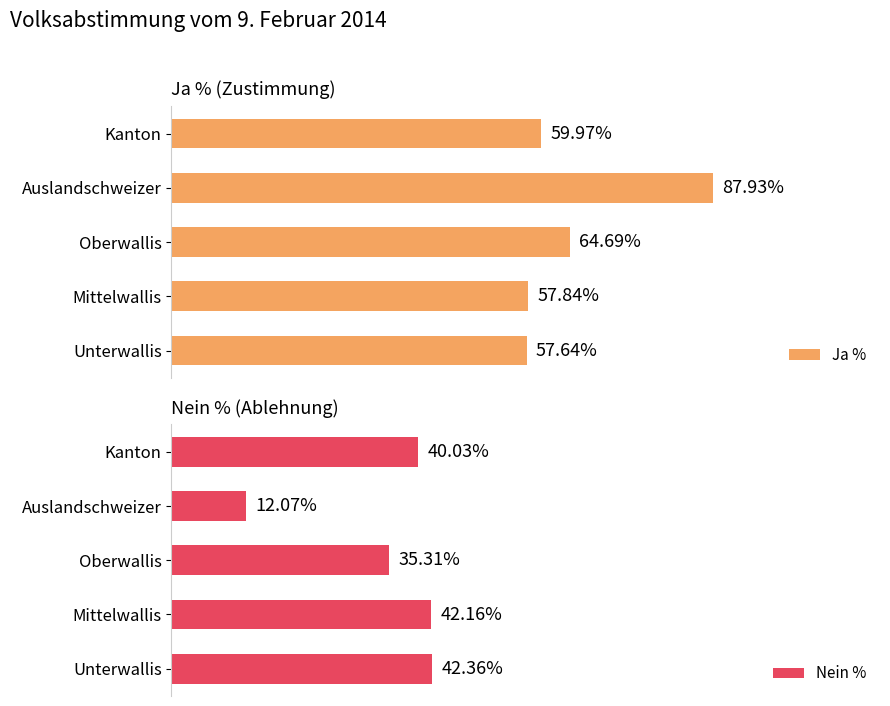

Which series has the widest spread of values?

Ja %